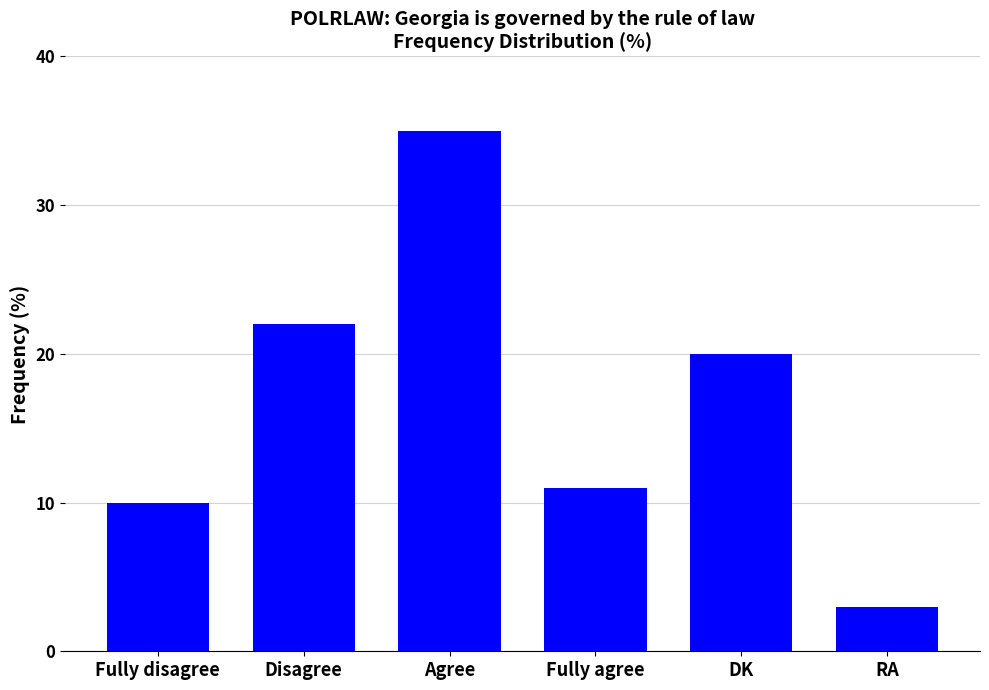

Rank the categories by value from lowest to highest.

RA, Fully disagree, Fully agree, DK, Disagree, Agree